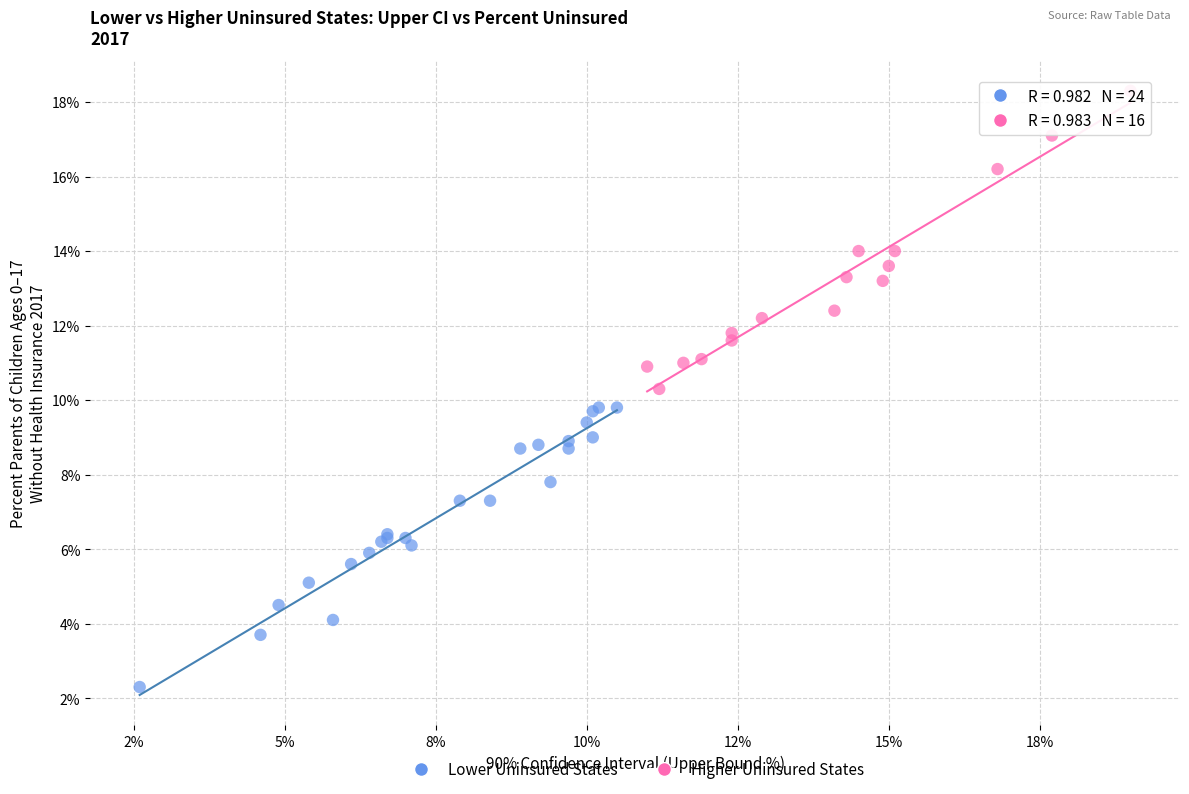

Which series contains the highest Y value?

Higher Uninsured States